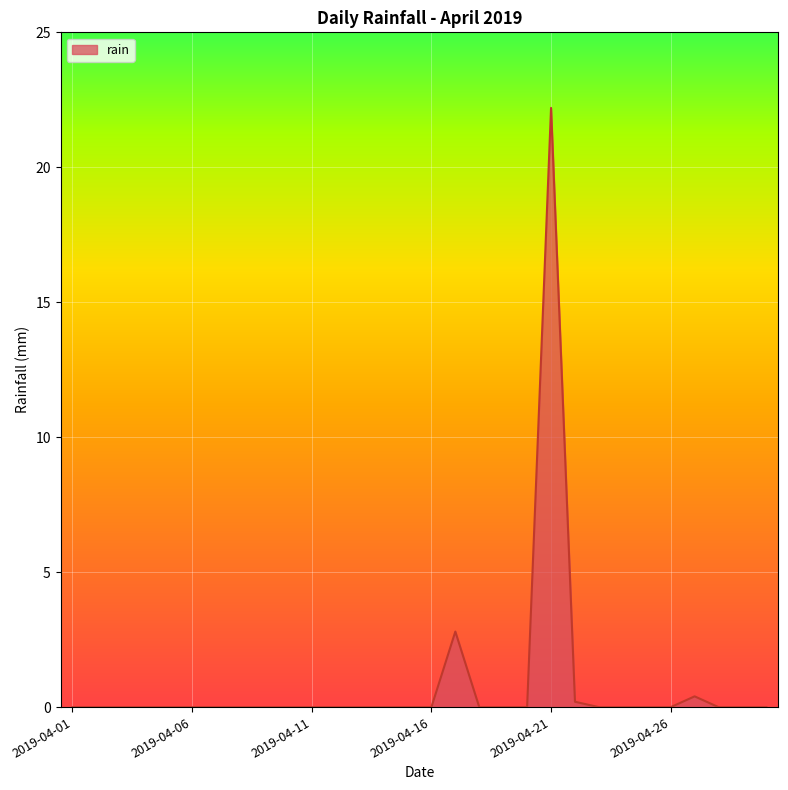

What is the greatest value displayed?

22.2